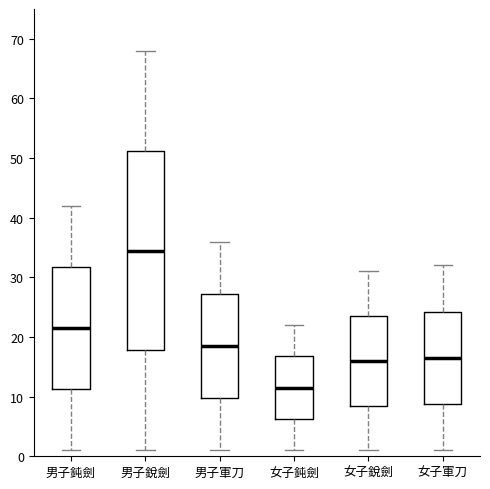

Where does the median line of the box for 男子鈍劍 sit on the y-axis? The values are not printed on the chart, so give them approximately, as read against the axis.

22